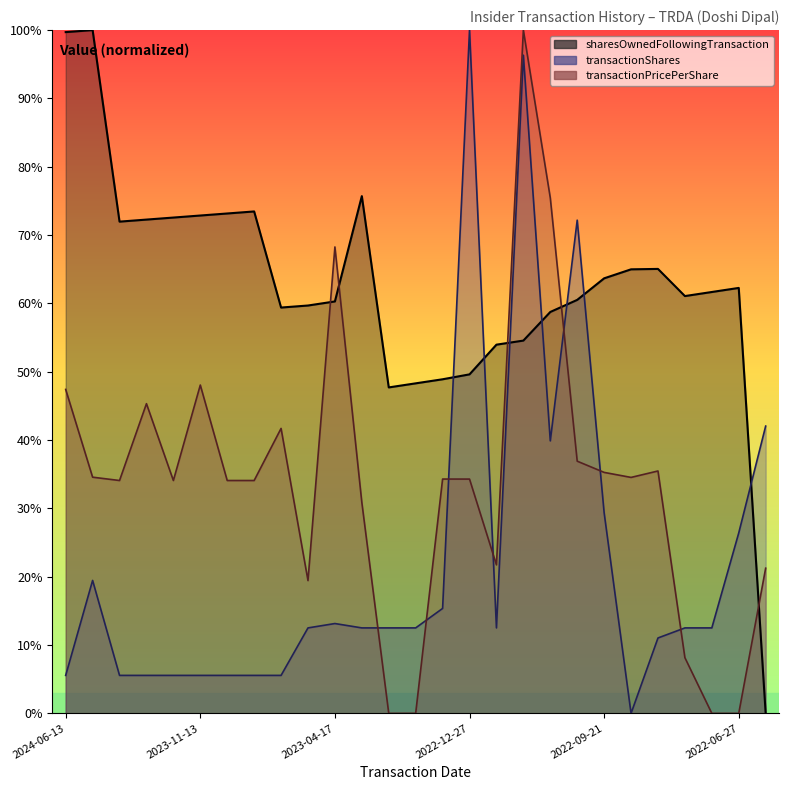

Which series ends up on top after the final intersection of sharesOwnedFollowingTransaction and transactionShares?

transactionShares